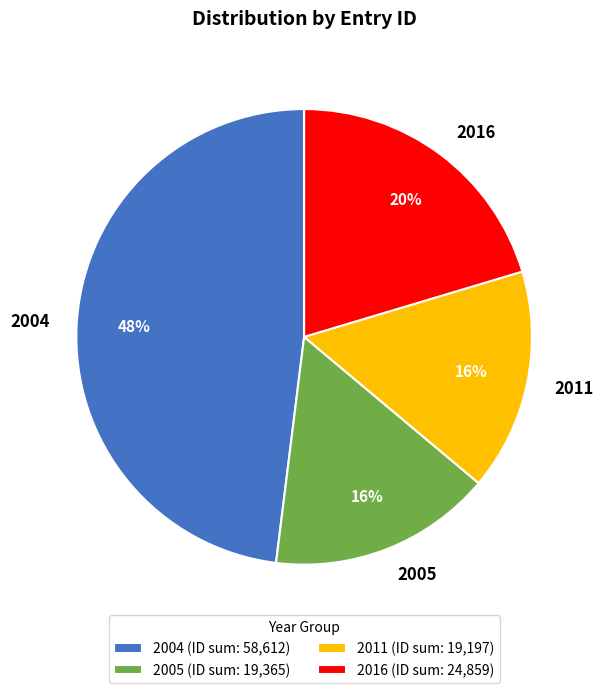

Does 2011 represent more than half of the total?

No